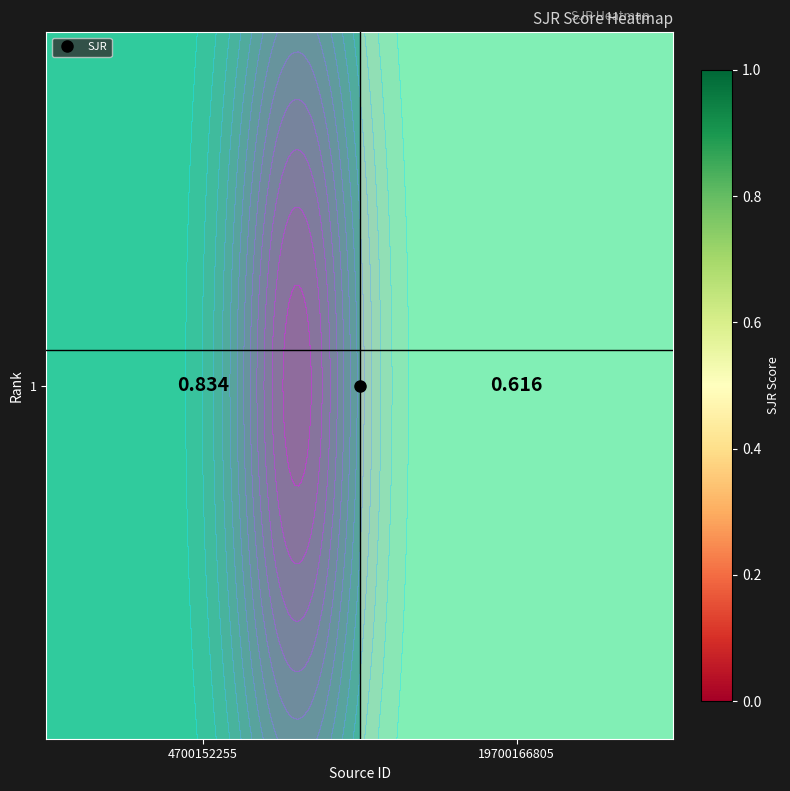

The value at 19700166805 is 0.3. True or false?

False